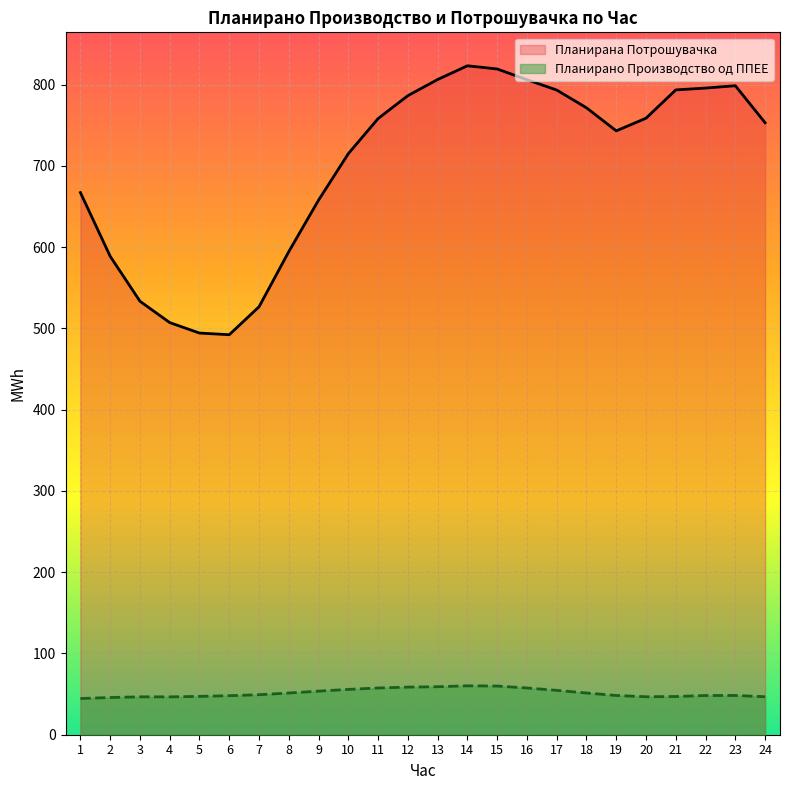

How many interior local peaks does the Планирана Потрошувачка series have?

2